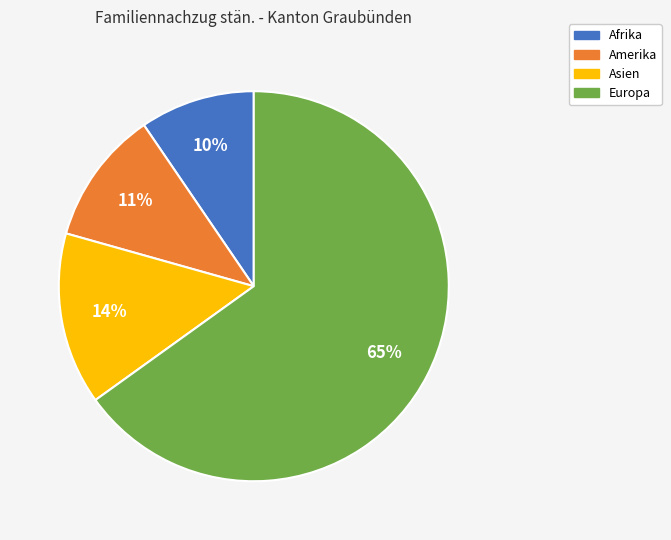

Approximately how many times larger is the value at Afrika compared to Asien?

0.7